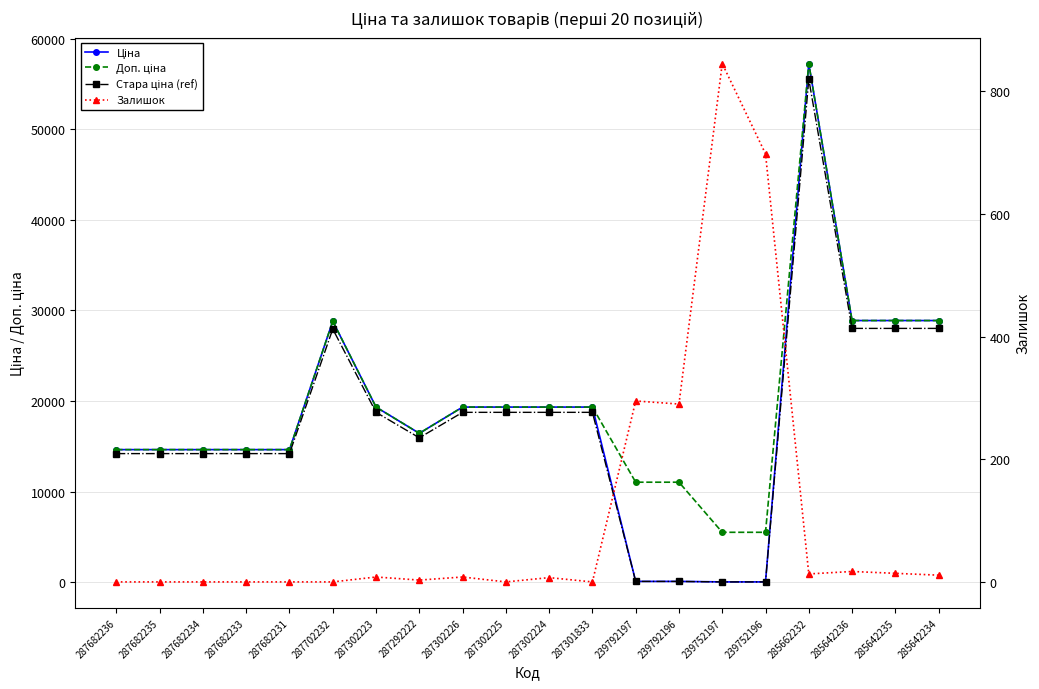

True or false: Доп. ціна has a value of 14649.6 at 287682234.

True